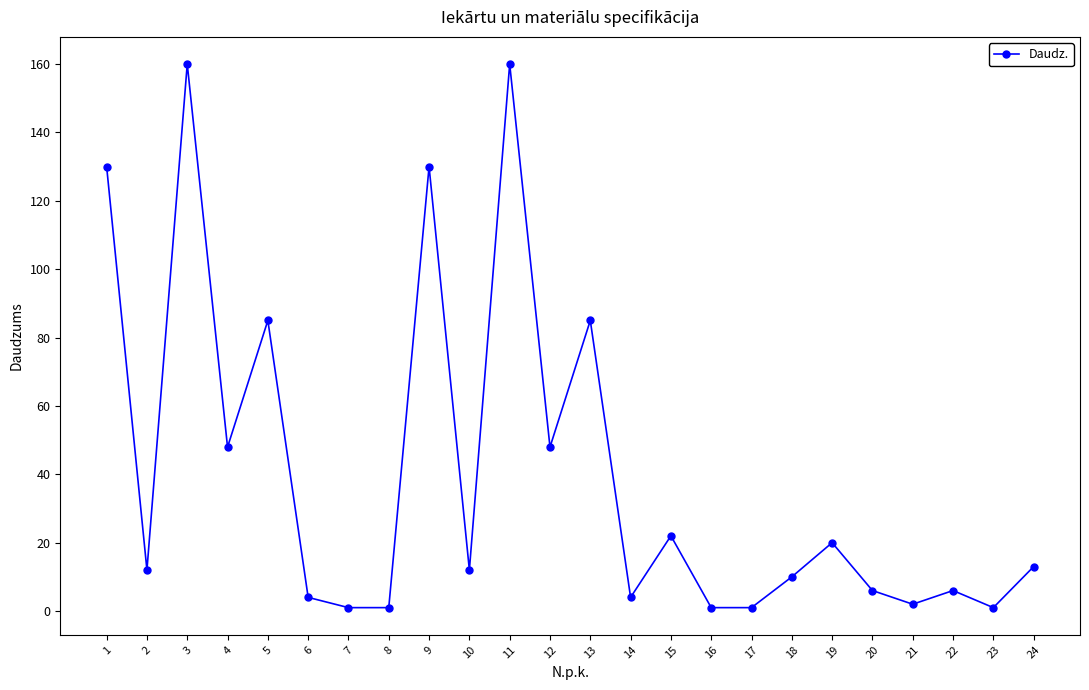

The value at 11 is 160.0. True or false?

True